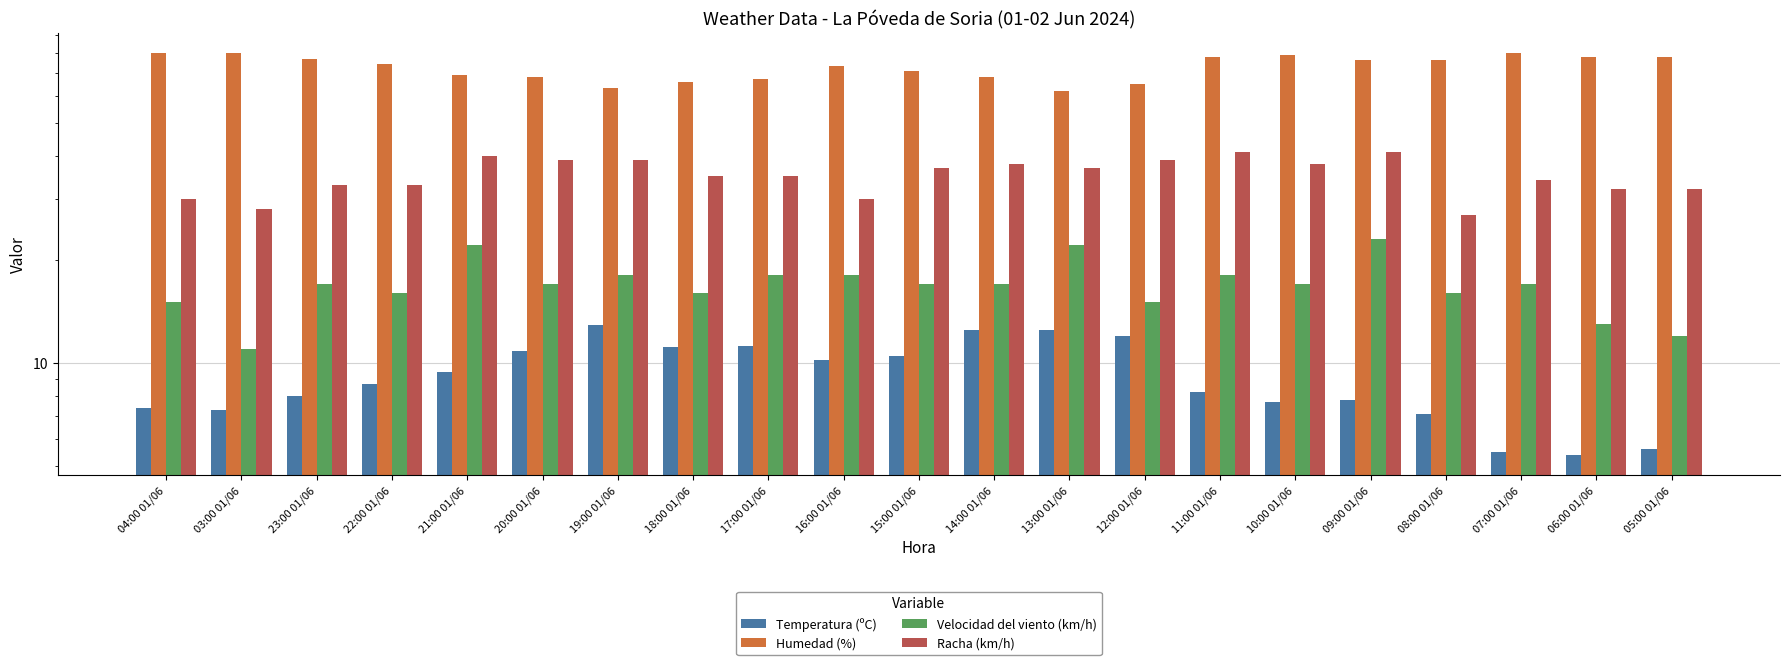

The Humedad (%) series shows 23.8 at 11:00 01/06. True or false?

False